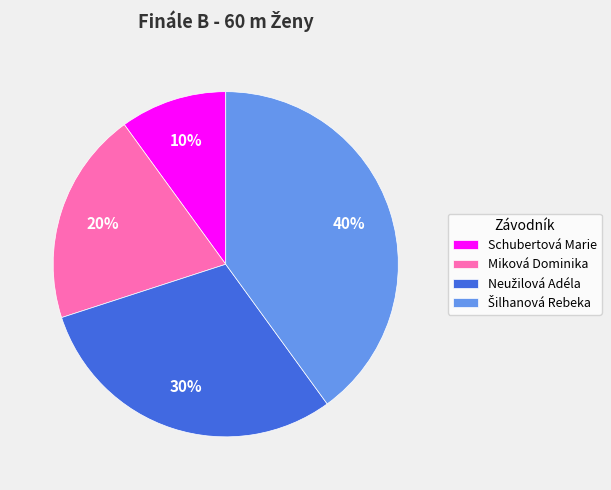

To the nearest percent, what percentage of the pie is Schubertová Marie?

10%